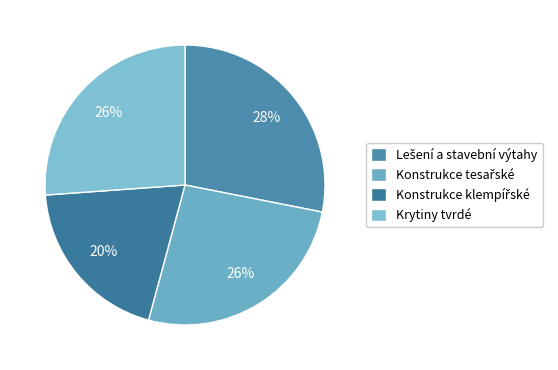

What is the smallest slice in the pie chart?

Konstrukce klempířské